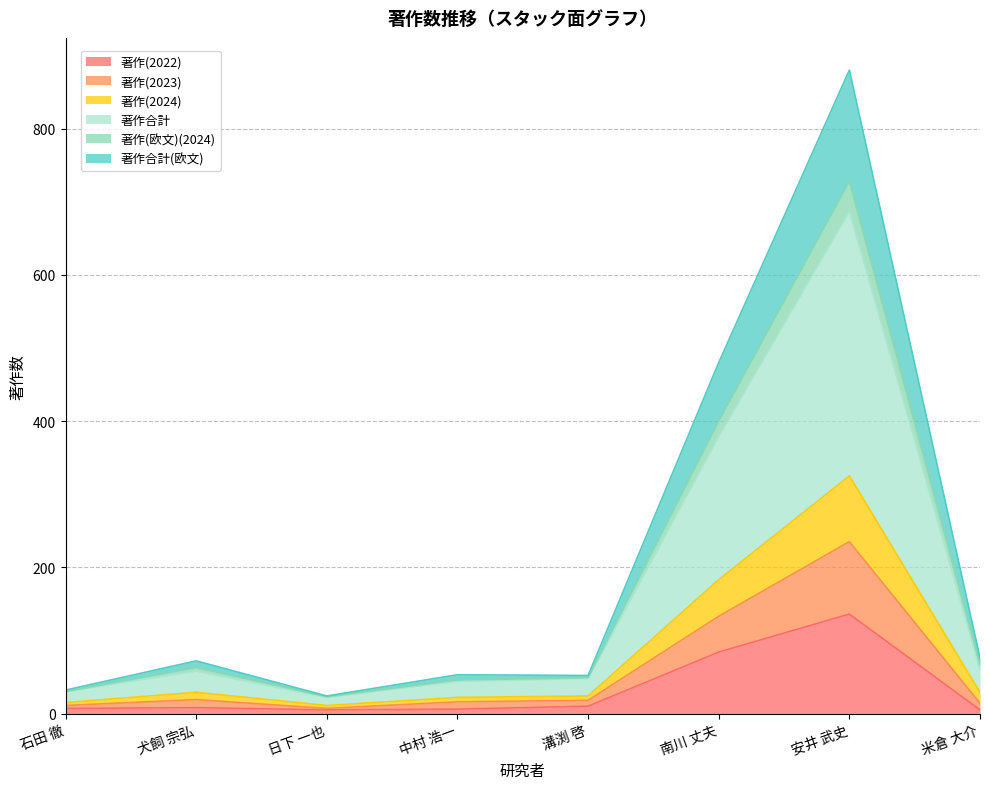

What is the label of the 5th point from the left?

溝渕 啓